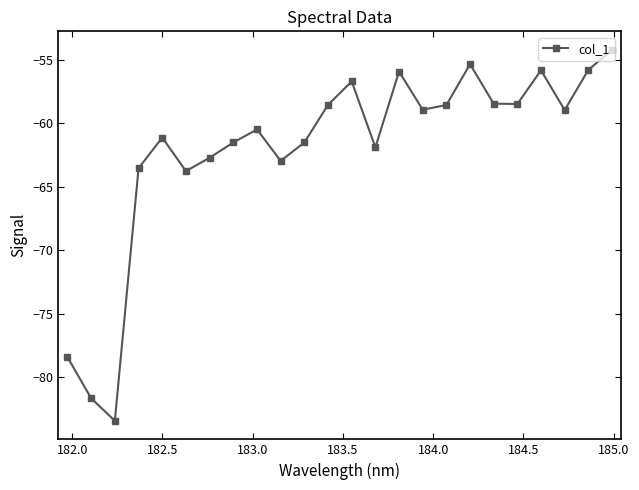

What is the average value?

-62.0